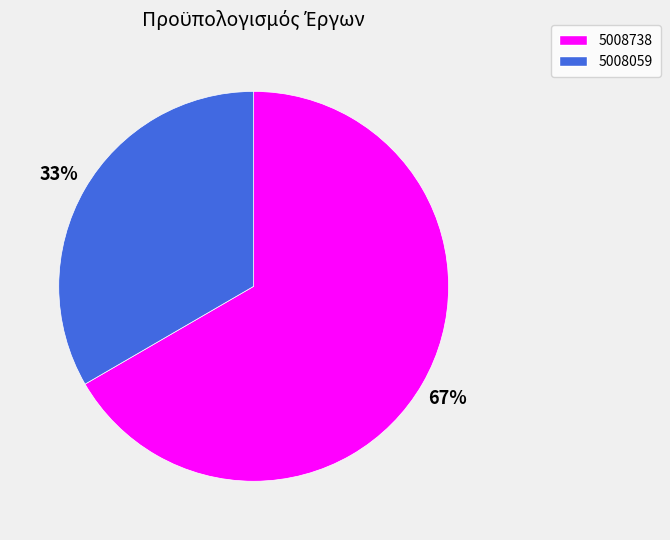

Do 5008738 and 5008059 together represent more than half of the pie?

Yes